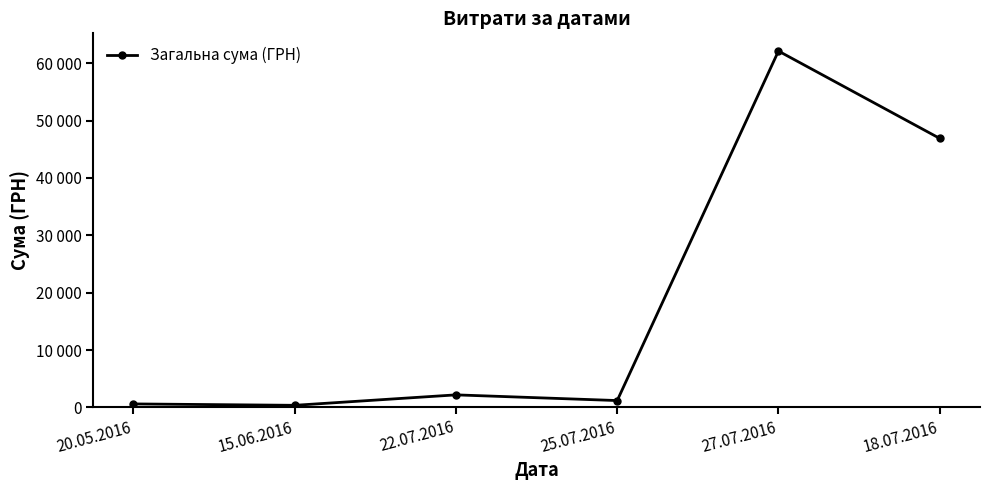

Is this an area chart (filled region under the line)?

No